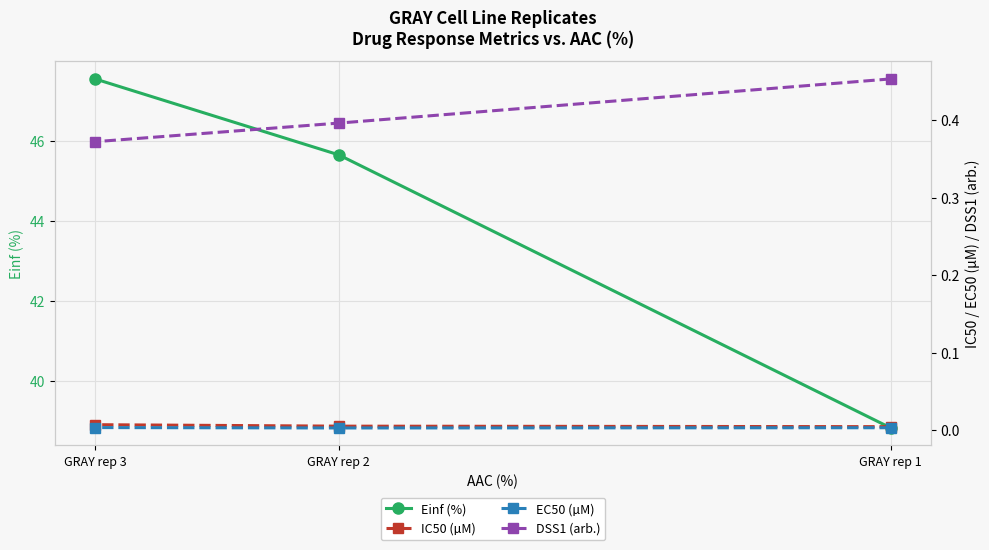

What is the average value of the Einf (%) series?

44.0